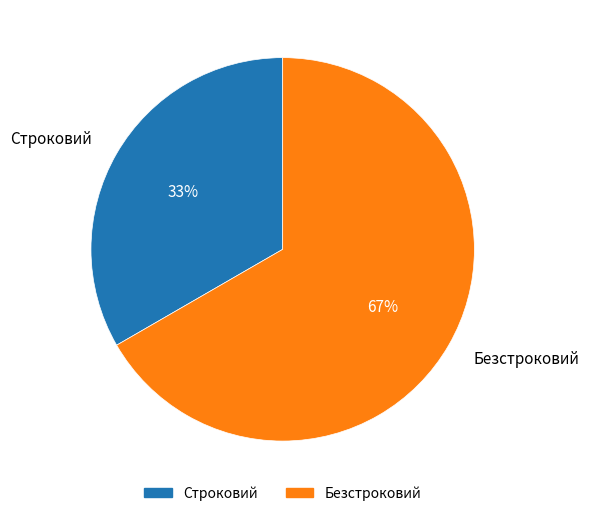

To the nearest percent, what is the average slice percentage?

50%